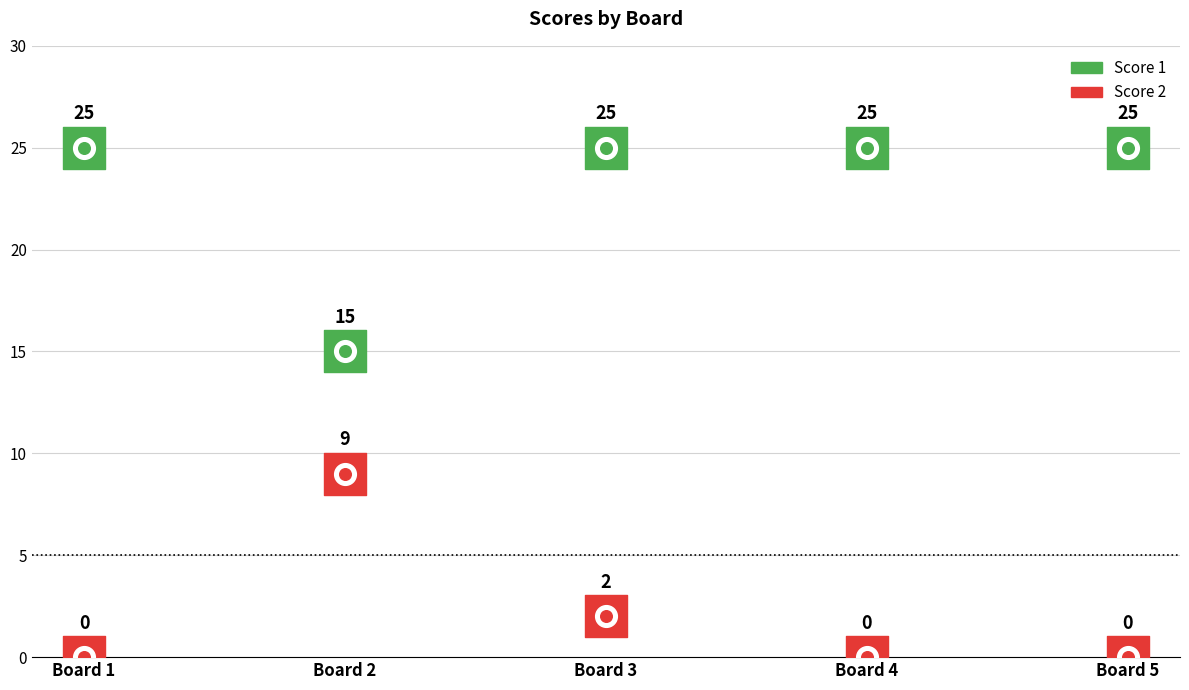

Which series has the widest spread of Y values?

Score 1